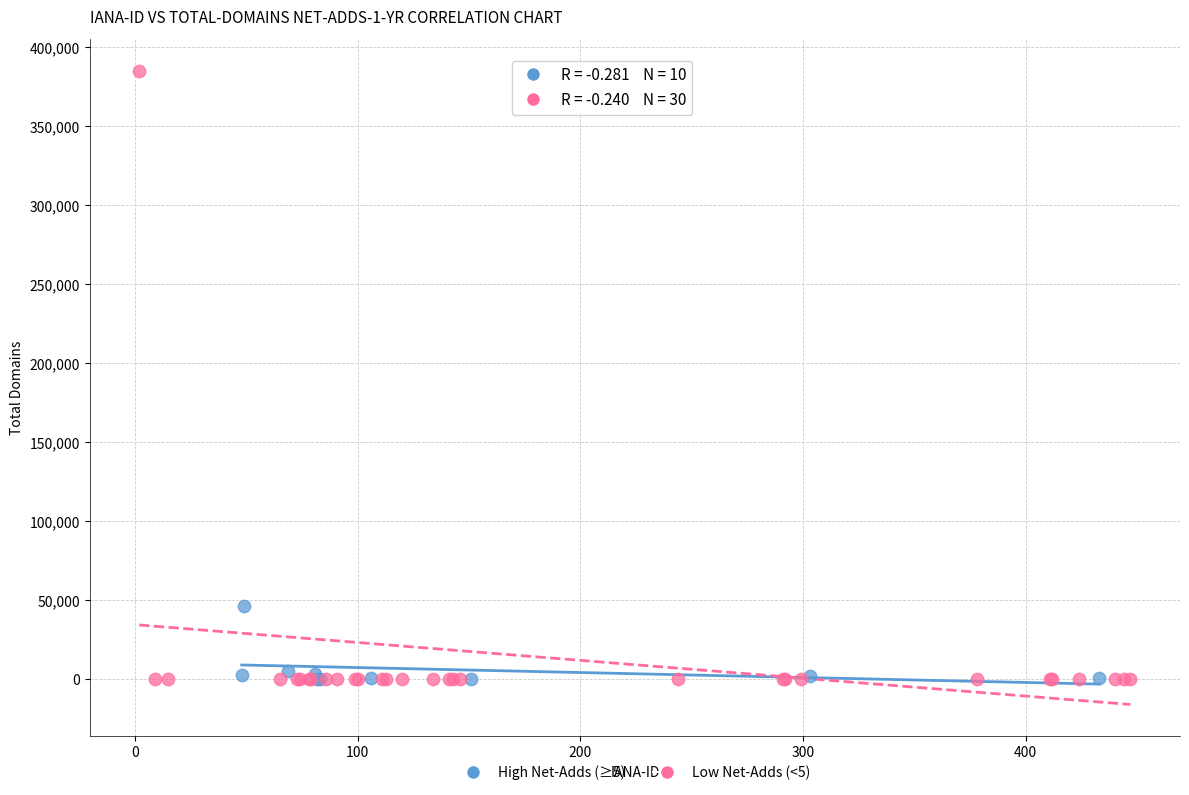

Which series contains the highest Y value?

Low Net-Adds (<5)